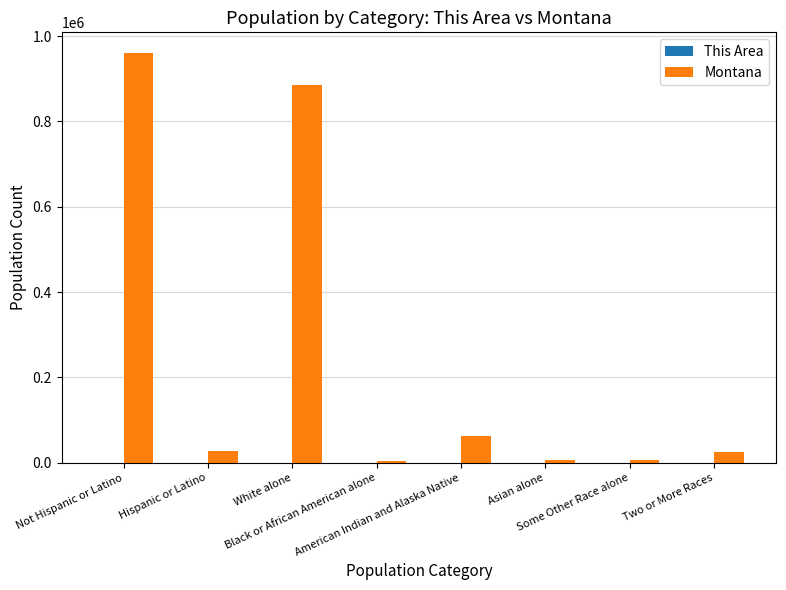

What is the total value across all series at Hispanic or Latino?

28575